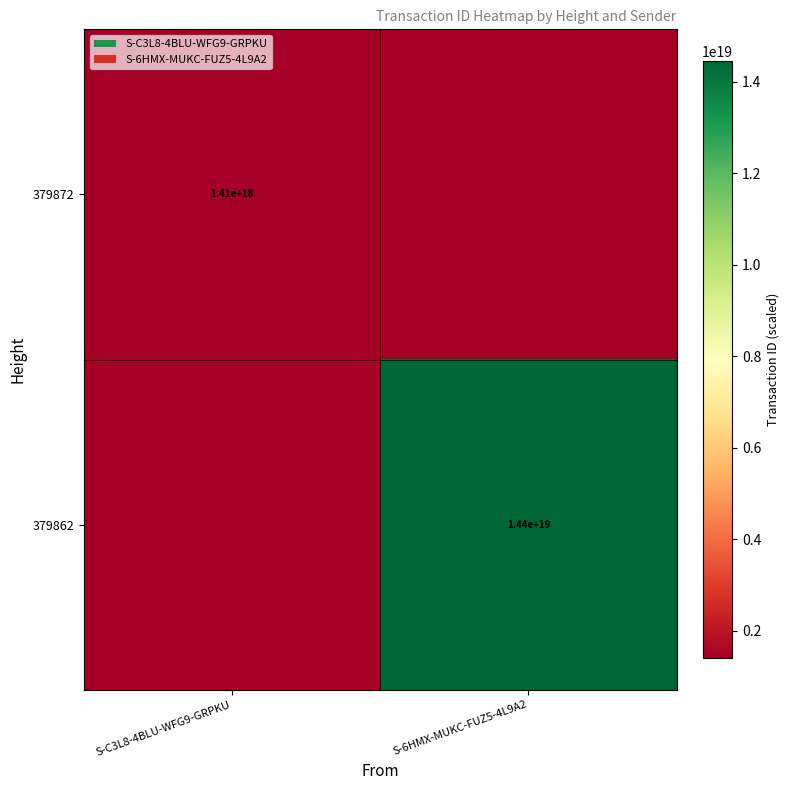

Is the value of 379862 at S-6HMX-MUKC-FUZ5-4L9A2 greater than the value of 379872 at S-C3L8-4BLU-WFG9-GRPKU?

Yes